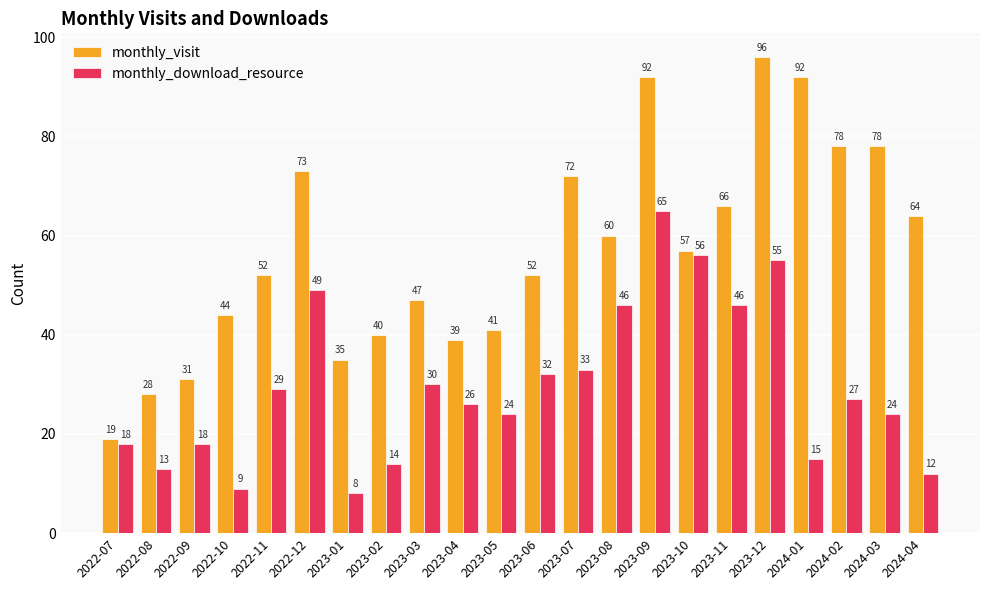

At which label does monthly_visit reach its minimum?

2022-07